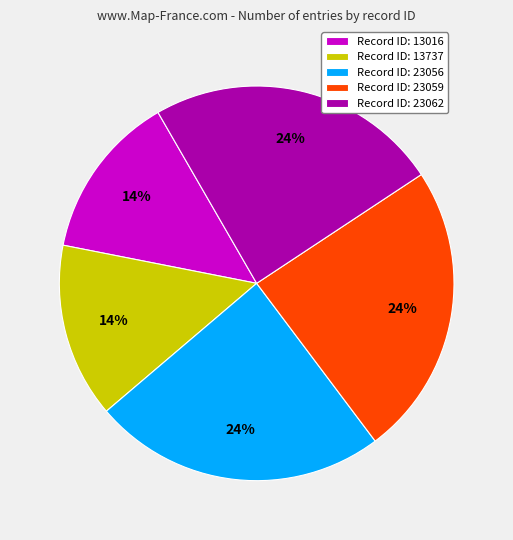

What is the ratio of the value at Record ID: 23056 to the value at Record ID: 13737?

1.7